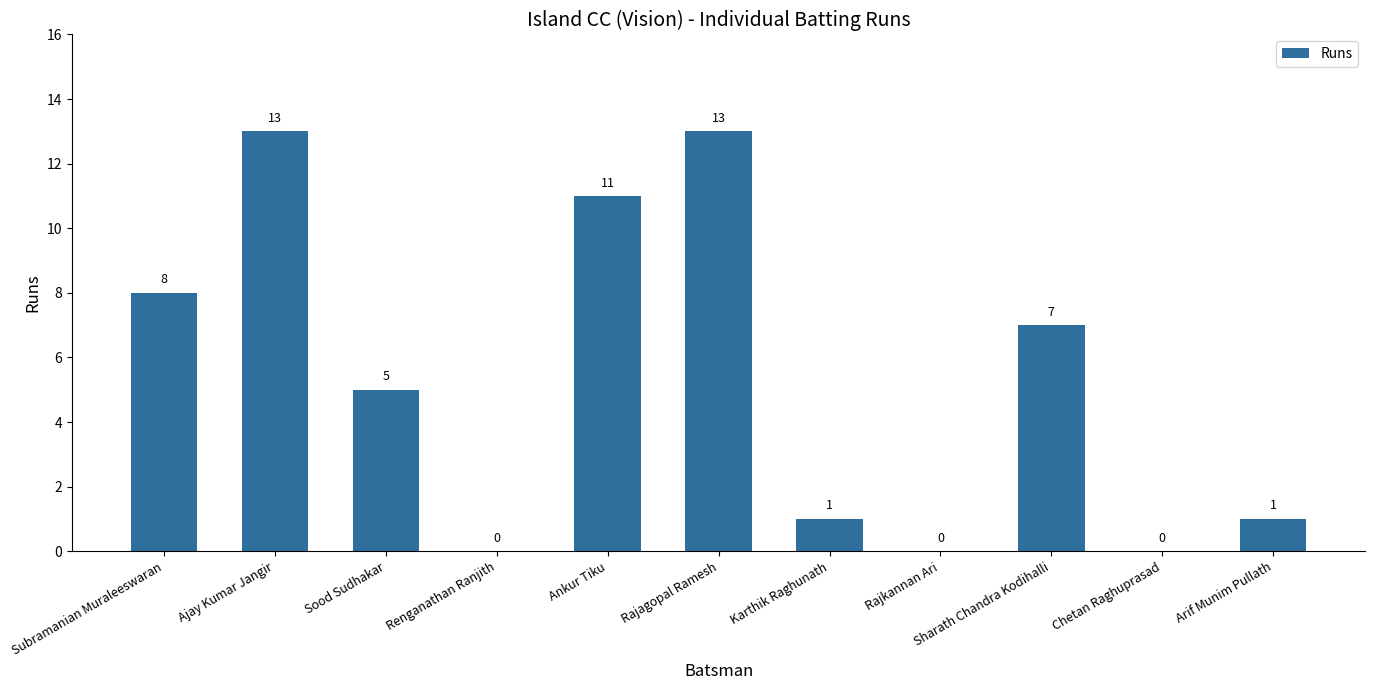

What is the change in value from Ajay Kumar Jangir to Chetan Raghuprasad?

-13